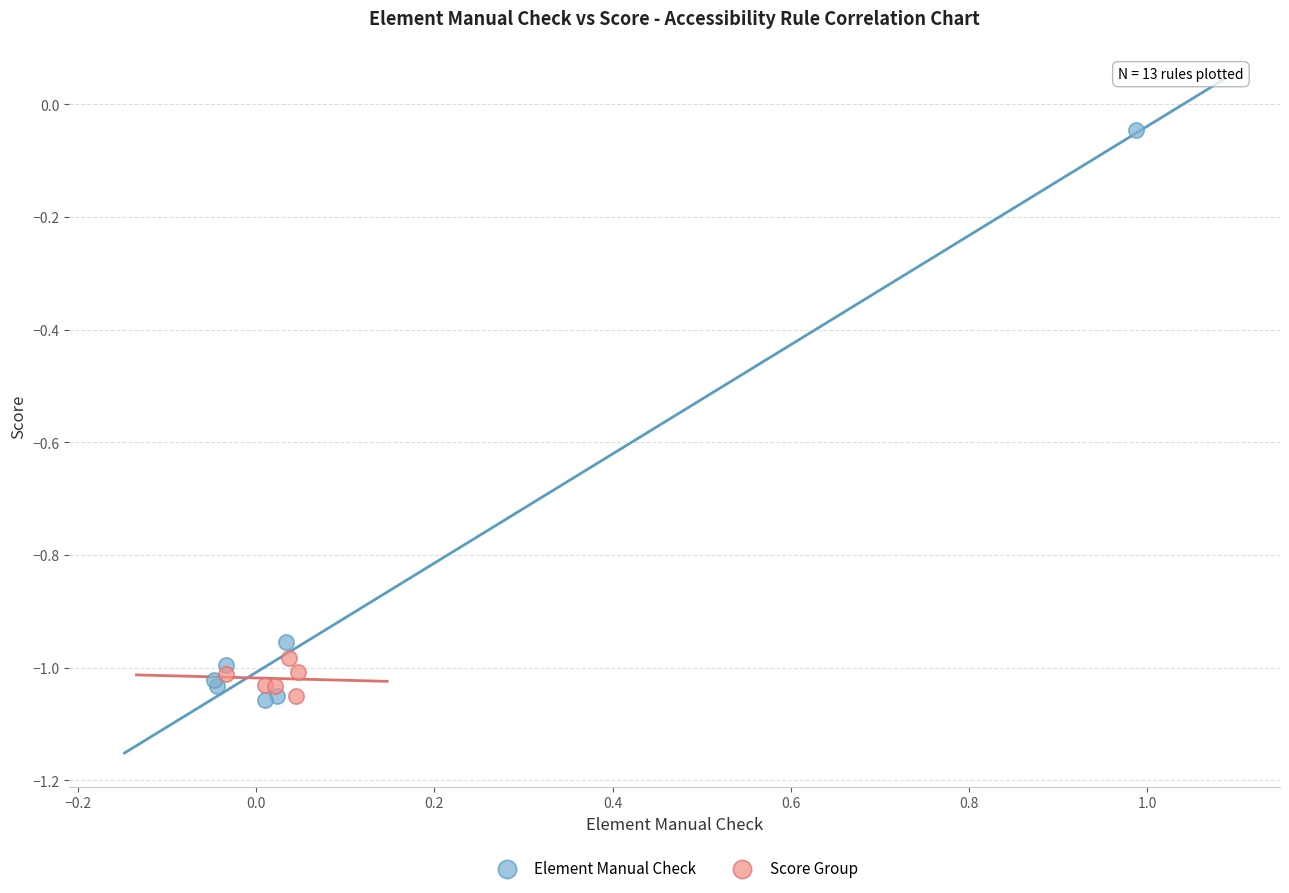

Which series has the widest spread of Y values?

Element Manual Check